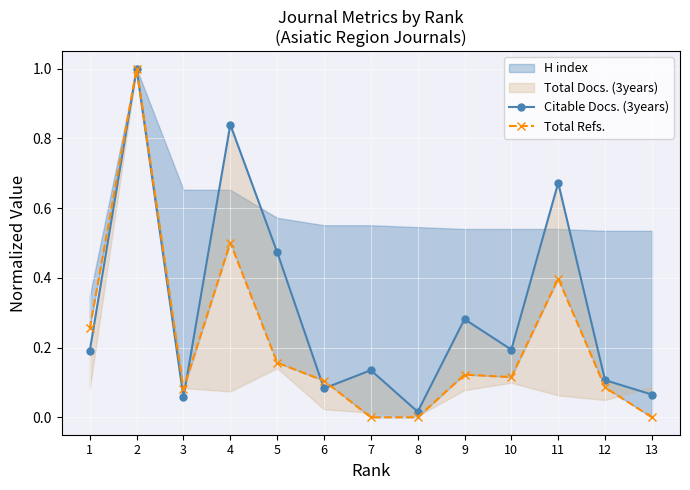

What is the sum of the Total Refs. values at 13 and 4?

0.5